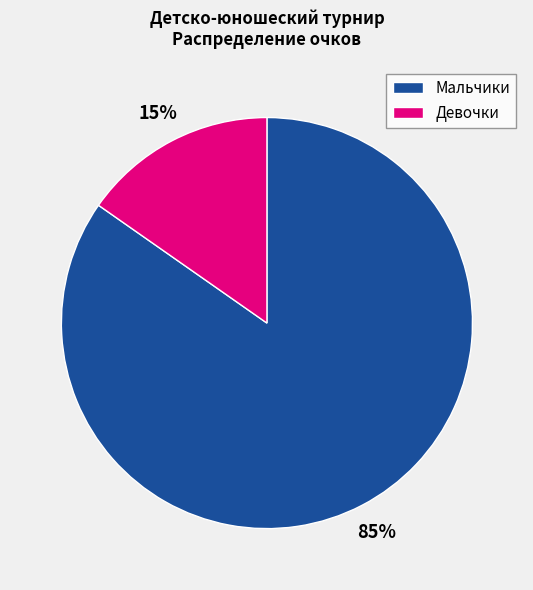

Between Мальчики and Девочки, which is larger?

Мальчики